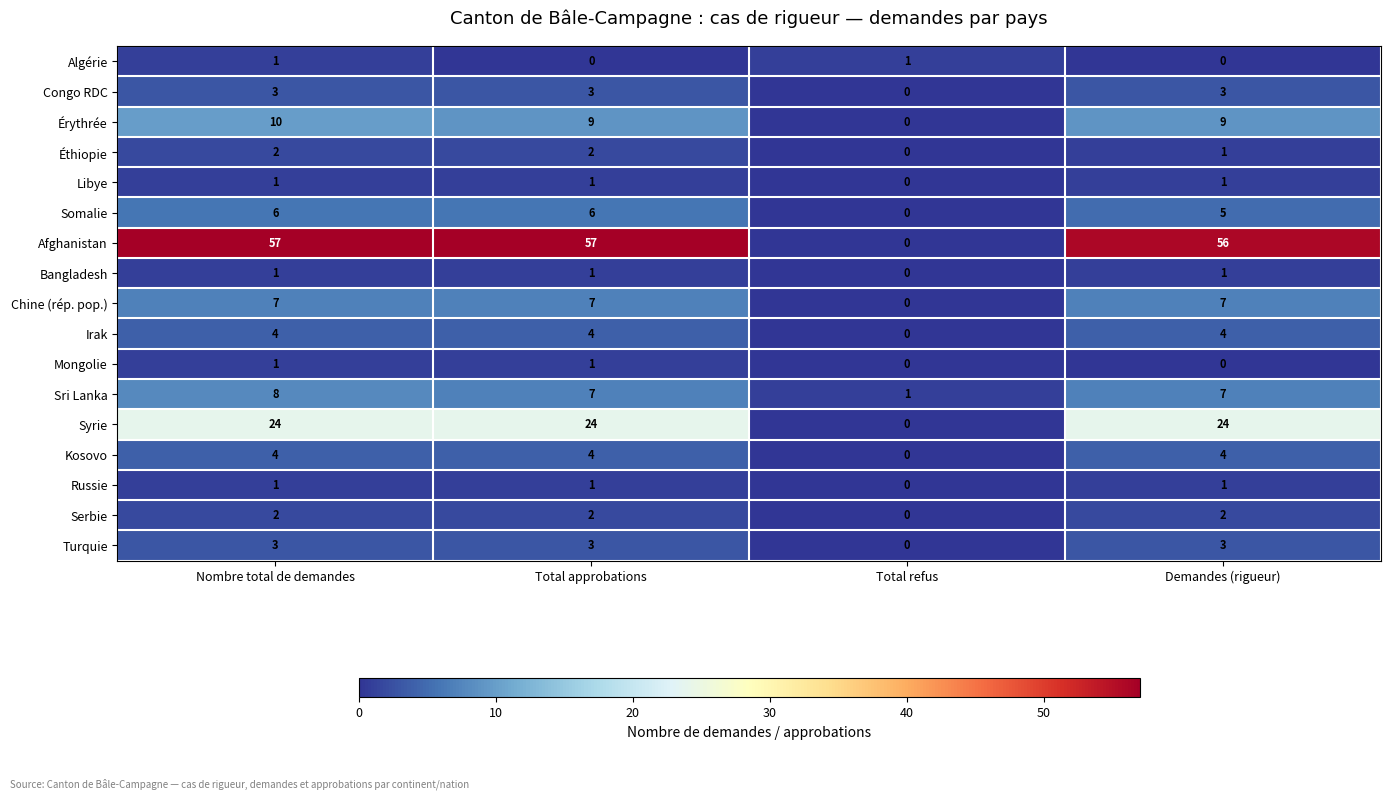

What is the difference between the Érythrée values at Total refus and Total approbations?

9